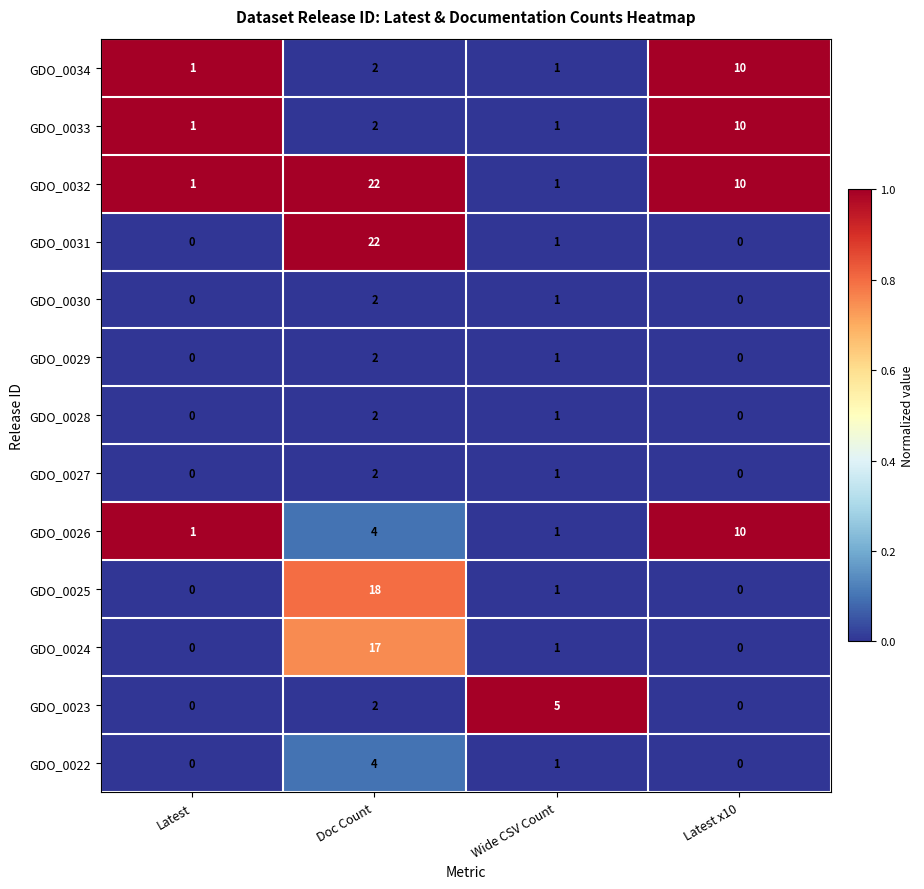

Which series has the widest spread of values?

GDO_0031